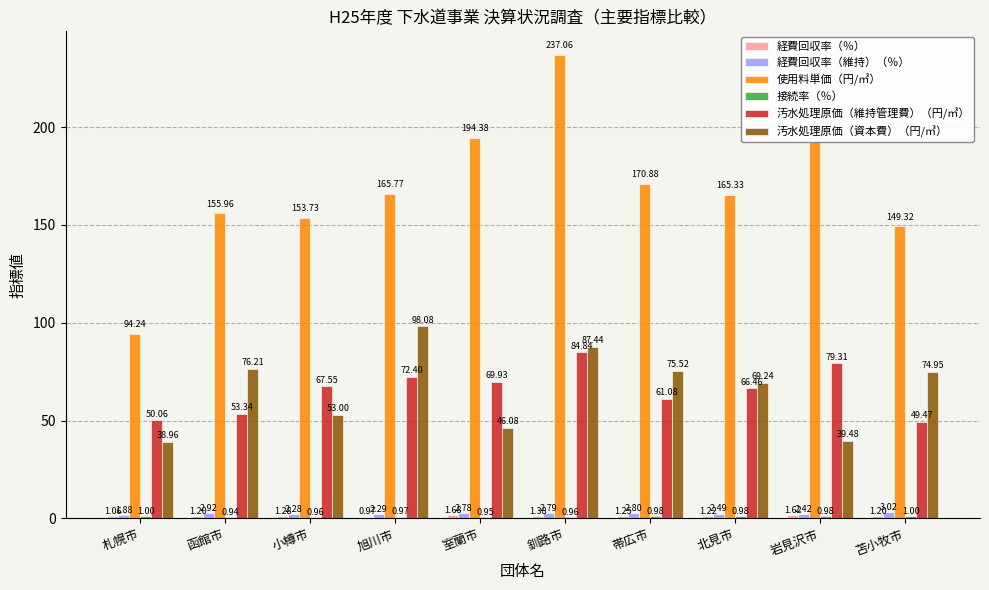

The 汚水処理原価（資本費）（円/㎥） series shows 56.6 at 札幌市. True or false?

False